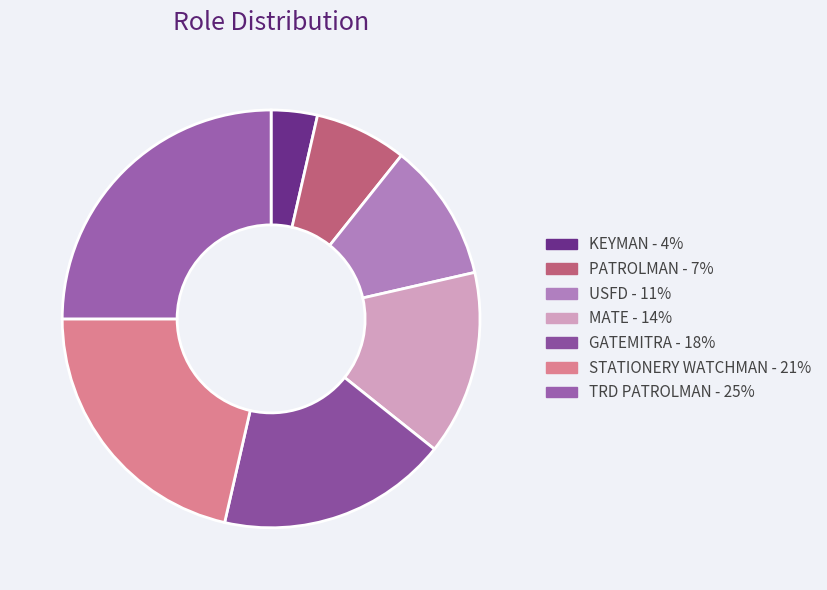

What is the smallest slice in the pie chart?

KEYMAN